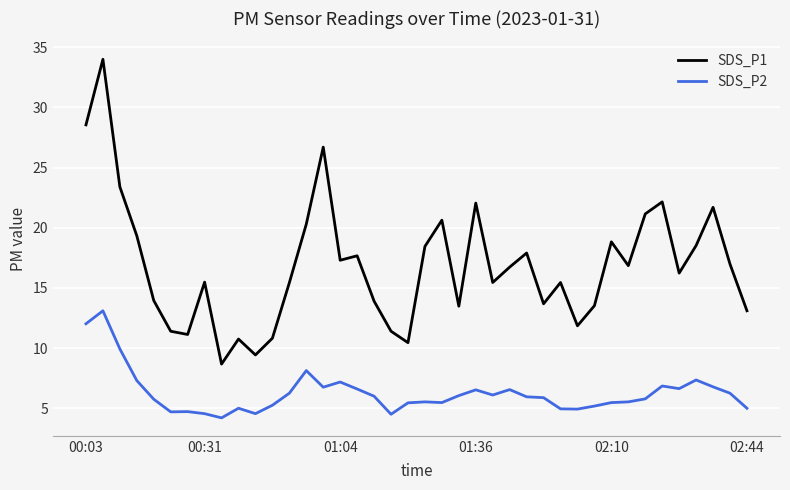

What is the smallest value displayed?

4.2